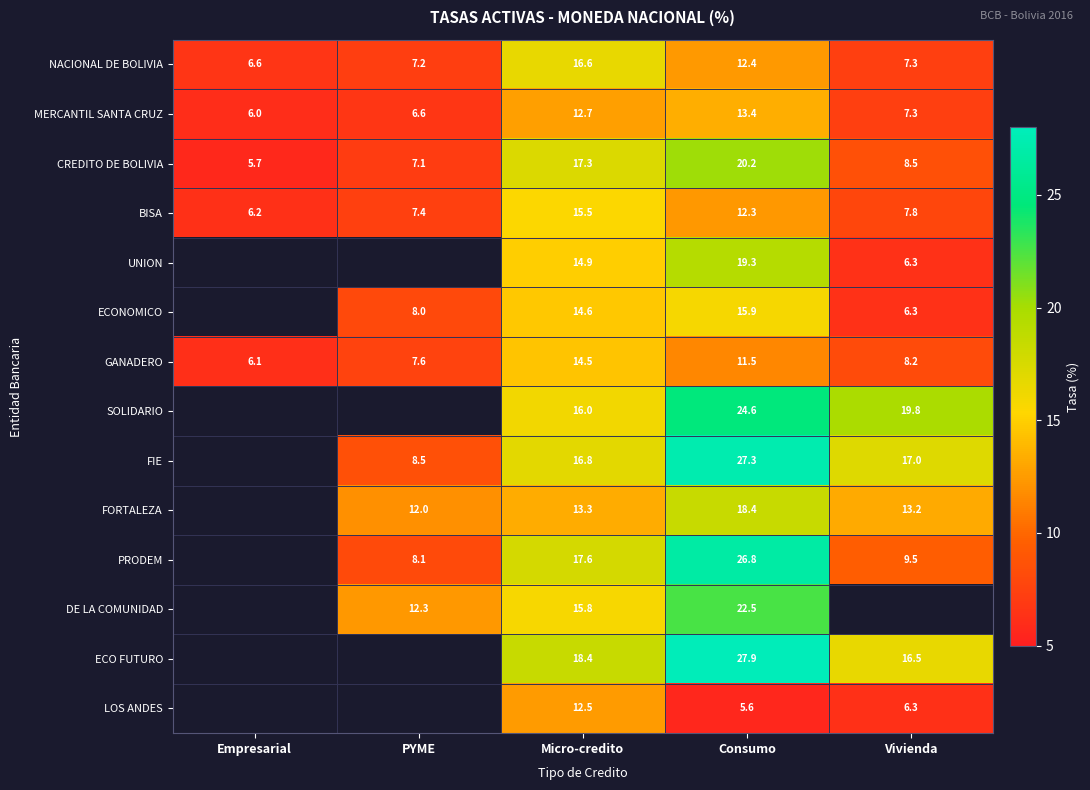

What is the difference between the highest and lowest values at Micro-credito?

5.9